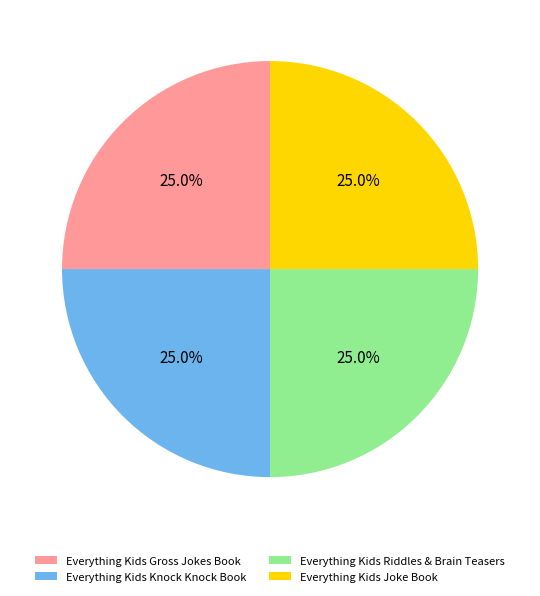

Does any single category account for the majority?

No